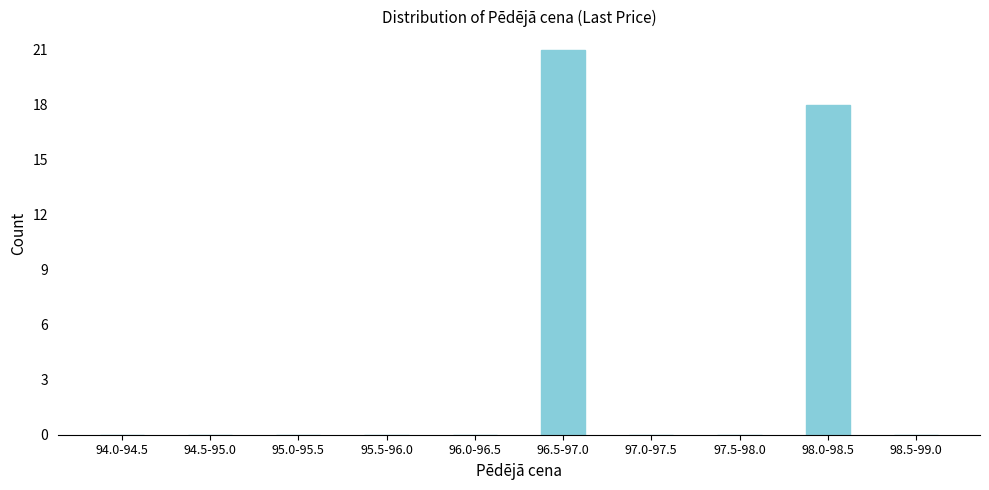

Reading right to left, list all the values displayed in this chart.

98.5-99.0=0	98.0-98.5=18	97.5-98.0=0	97.0-97.5=0	96.5-97.0=21	96.0-96.5=0	95.5-96.0=0	95.0-95.5=0	94.5-95.0=0	94.0-94.5=0